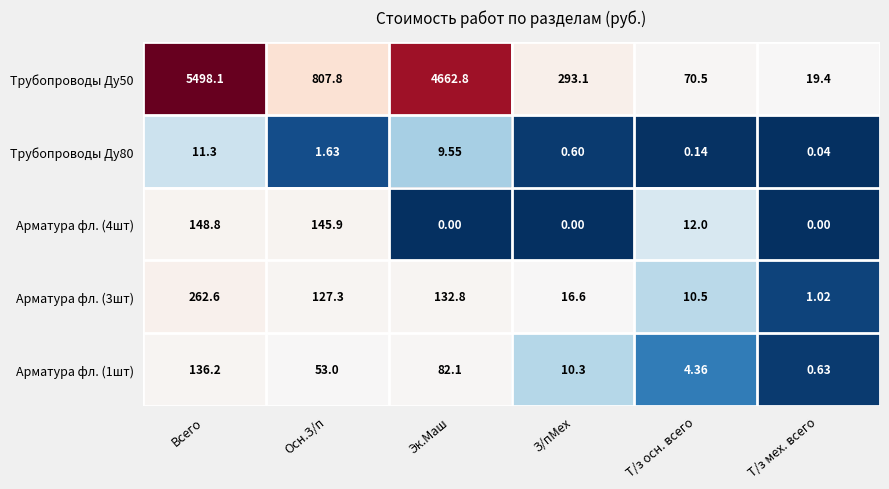

Is the value of Арматура фл. (4шт) at Эк.Маш greater than the value of Трубопроводы Ду50 at Осн.З/п?

No